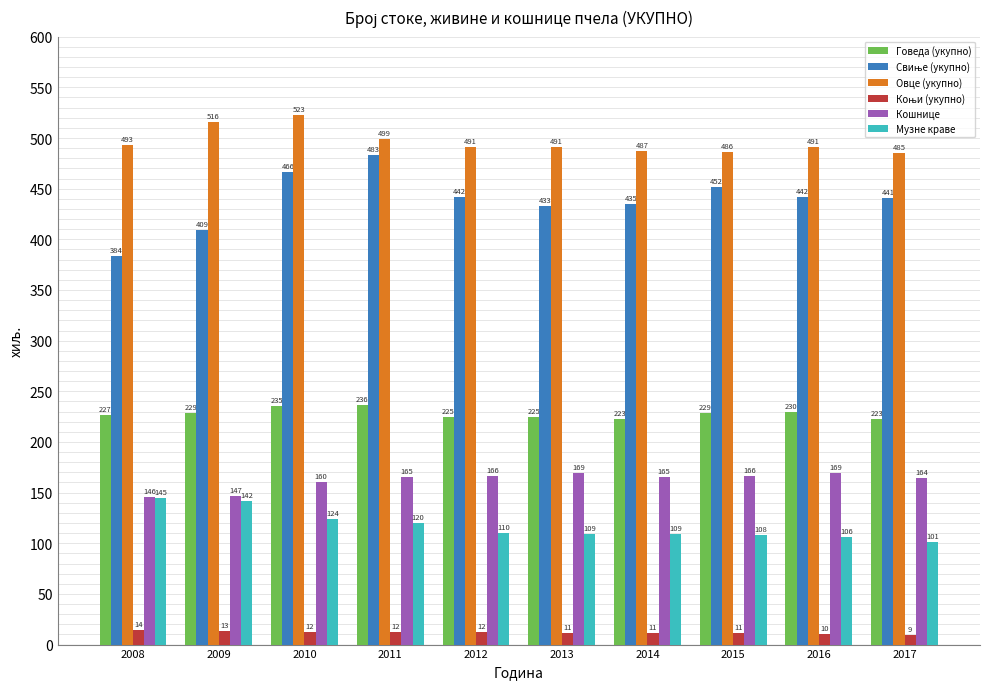

At which category does the chart reach its minimum across all series?

2017